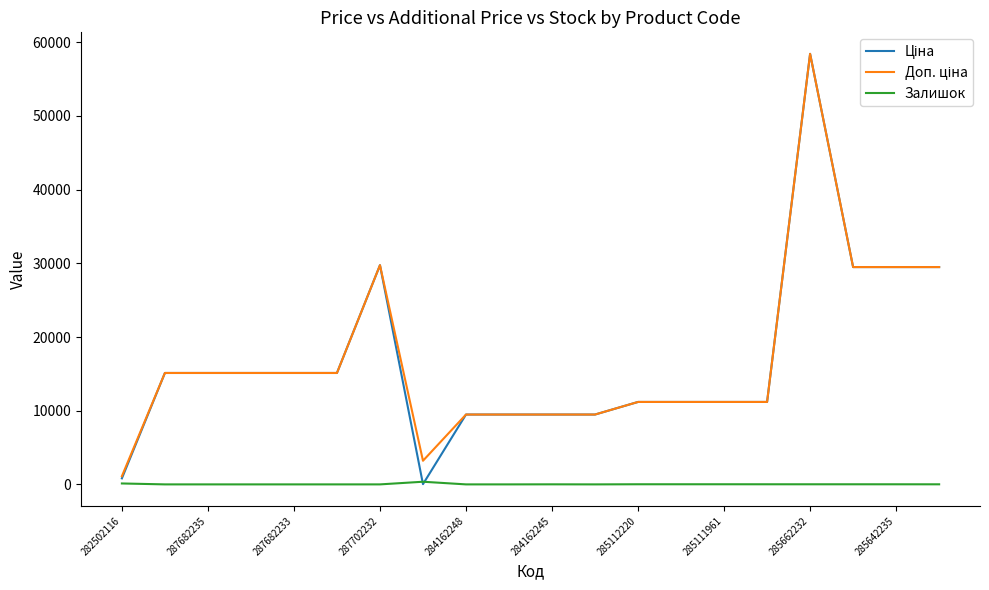

What is the average value of the Залишок series?

30.5